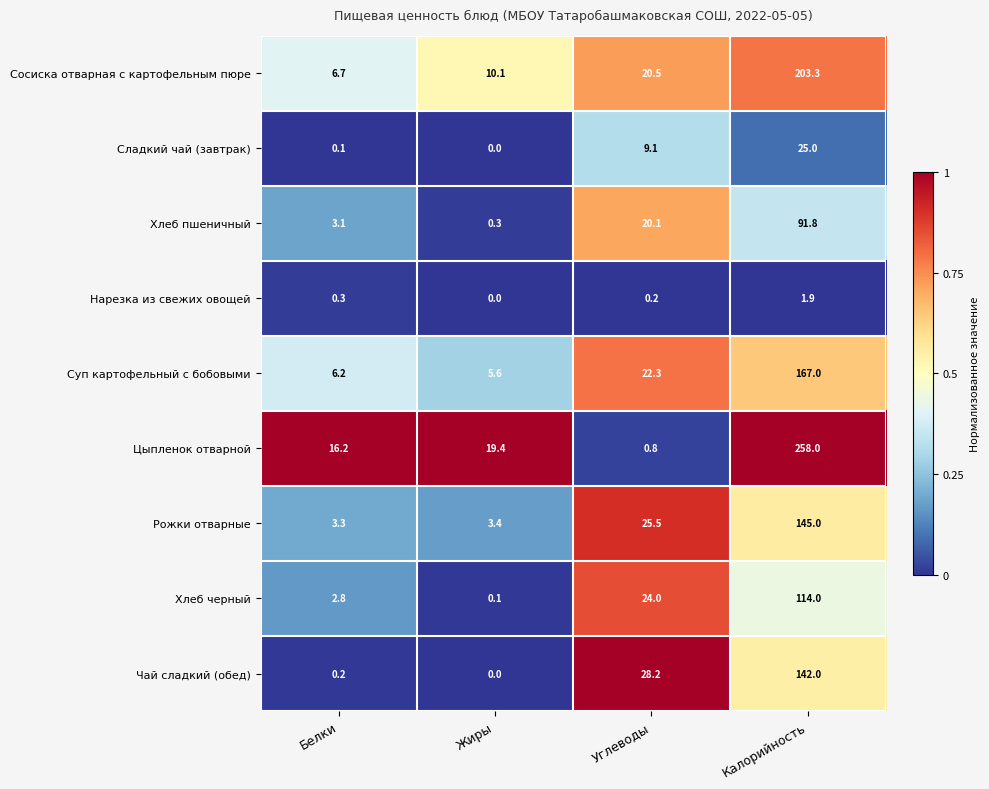

Which series changed the most between Углеводы and Калорийность?

Цыпленок отварной